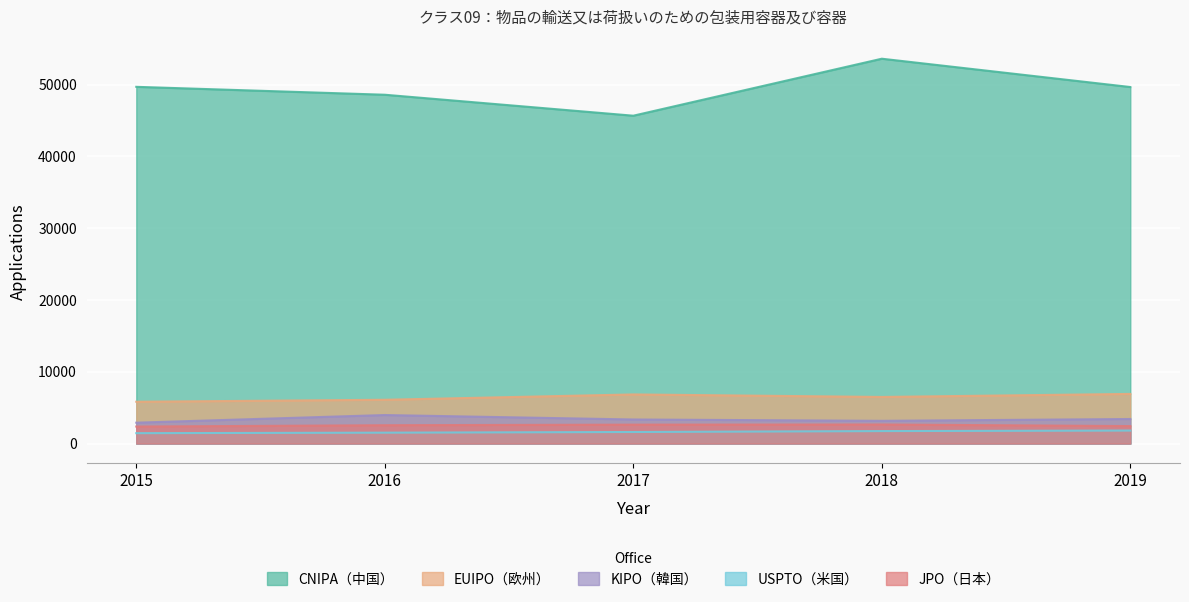

Rank the categories by KIPO（韓国） value from lowest to highest.

2015, 2018, 2017, 2019, 2016